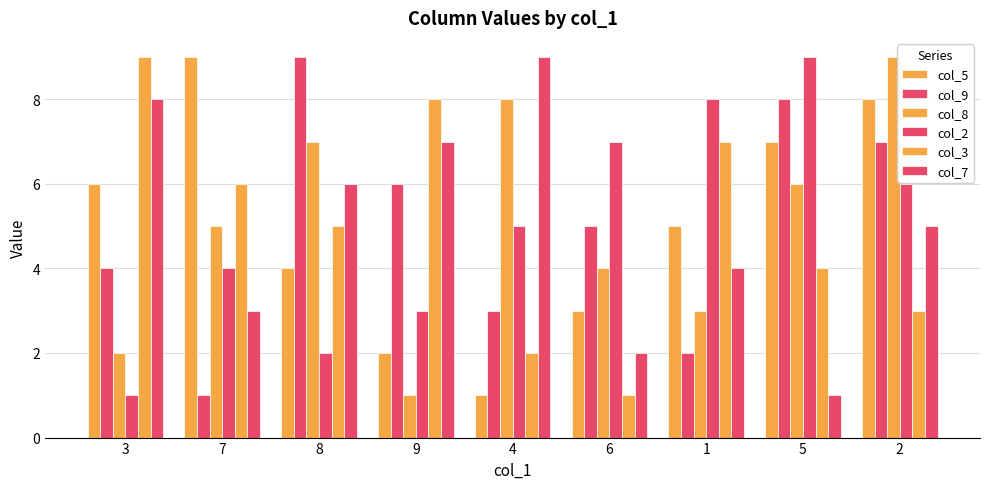

What is the label of the 8th bar from the left?

5